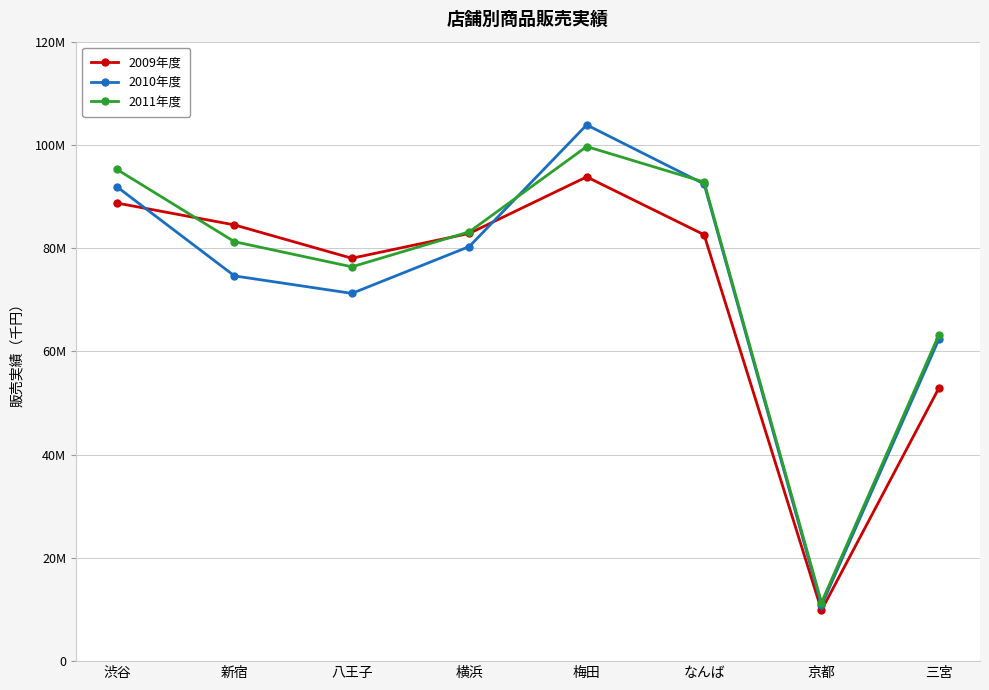

At which category does 2009年度 reach its first local valley?

八王子